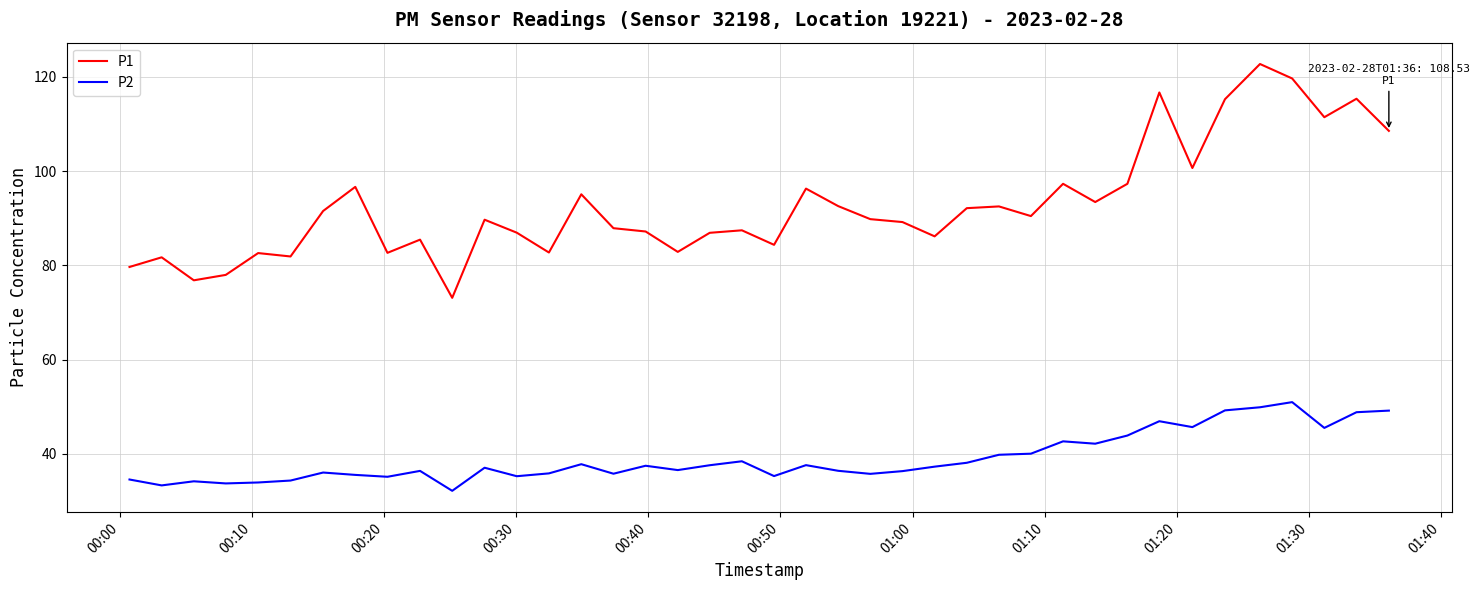

Which series has the largest total across all categories?

P1